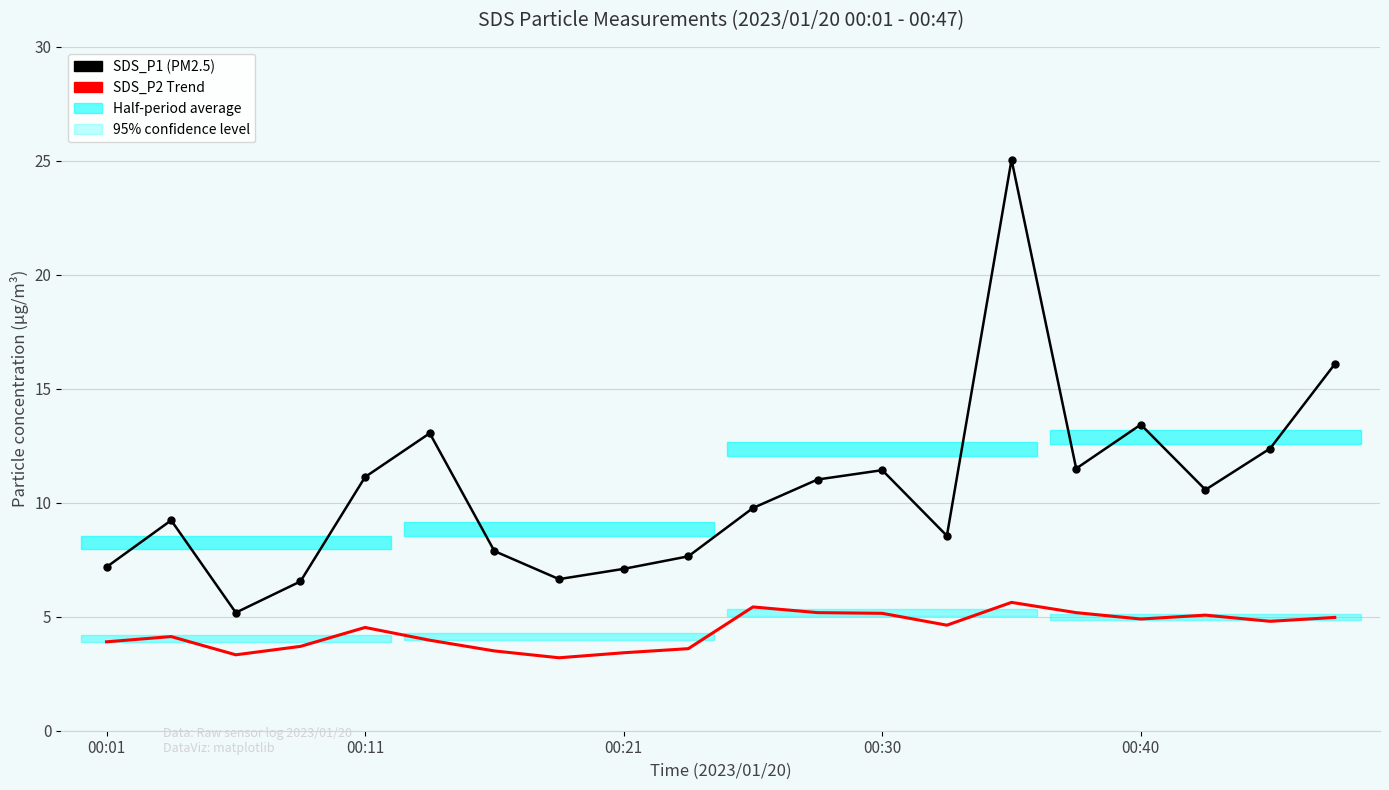

Where is SDS_P1 nearest to the value 15?

19